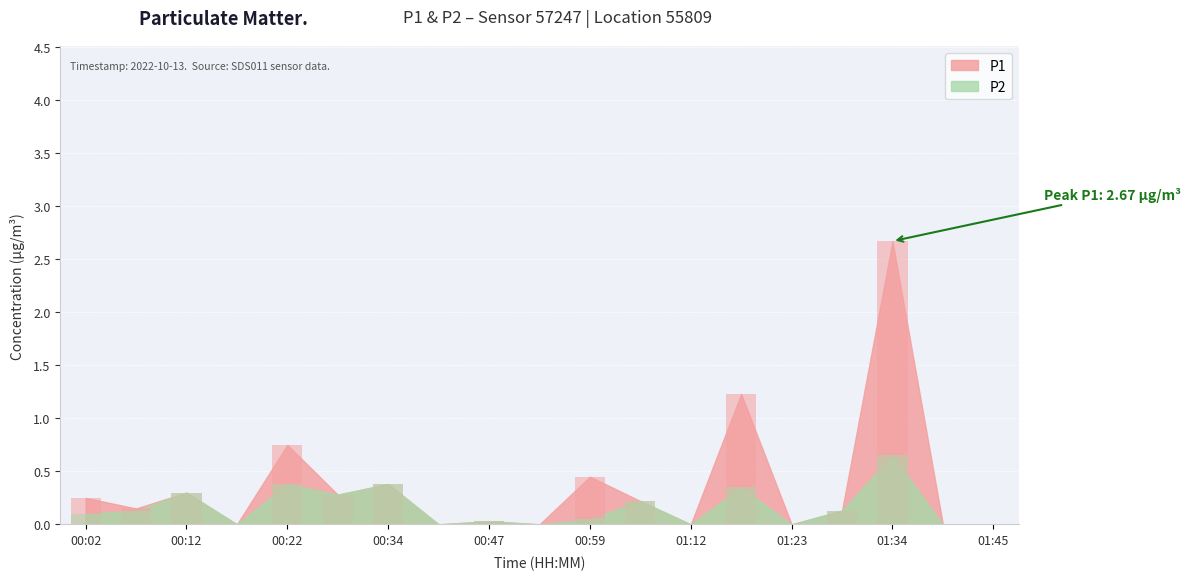

The P1 series shows 1.8 at 01:17. True or false?

False